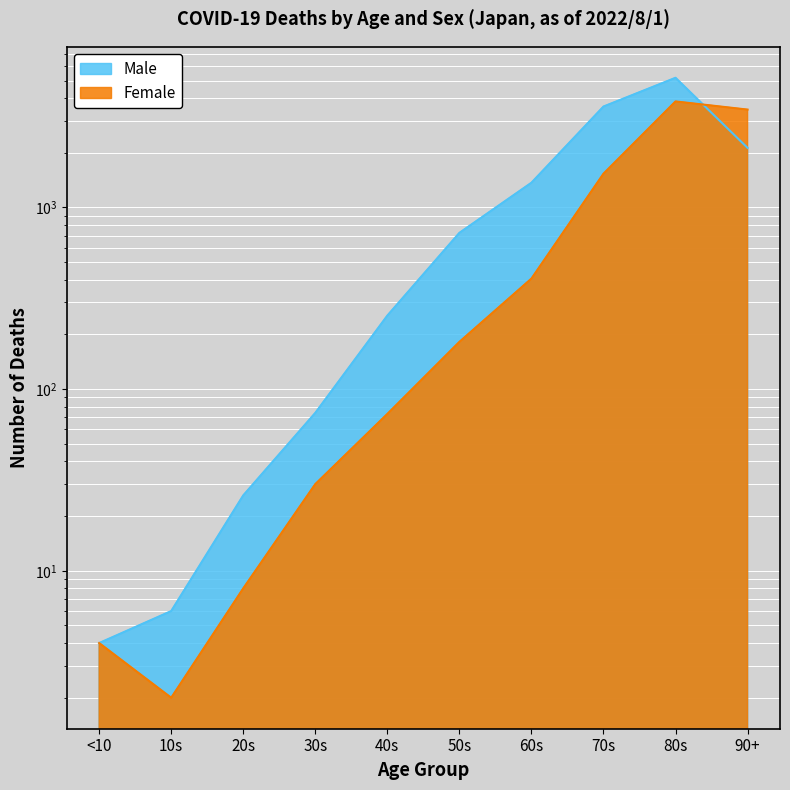

Which series has the largest range (max minus min)?

Male